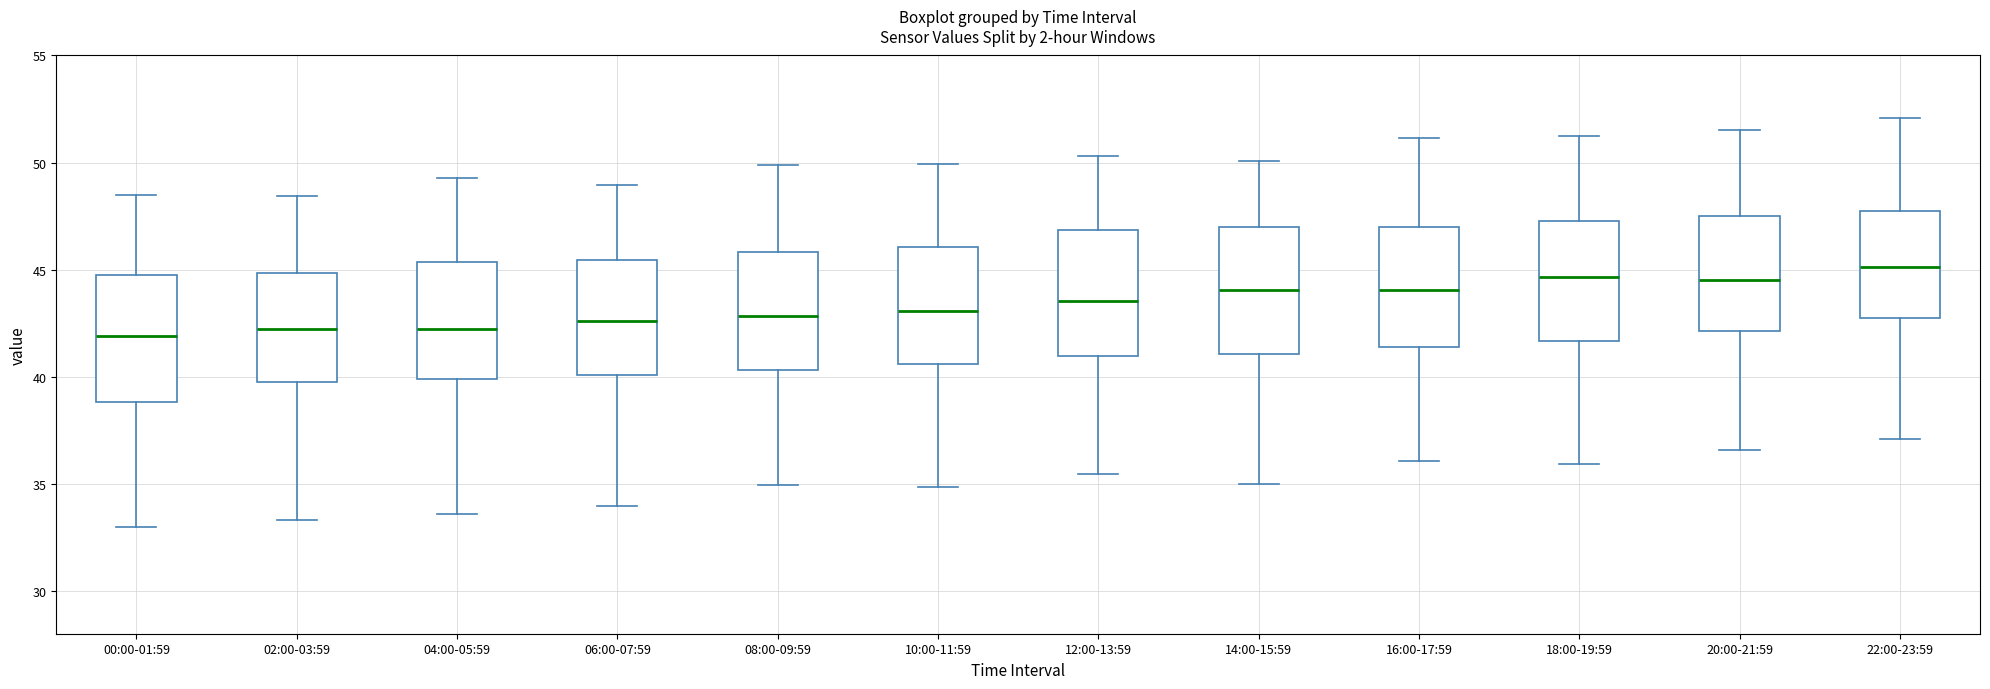

Reading left to right, read every box against the y-axis: the position of its median line, the range the box covers, and the ends of its whiskers. The values are not printed on the chart, so give them approximately, as read against the axis.

00:00-01:59: median 42.0, box 39.0 to 45.0, whiskers 33.0 to 48.5
02:00-03:59: median 42.0, box 40.0 to 45.0, whiskers 33.5 to 48.5
04:00-05:59: median 42.0, box 40.0 to 45.5, whiskers 33.5 to 49.5
06:00-07:59: median 42.5, box 40.0 to 45.5, whiskers 34.0 to 49.0
08:00-09:59: median 43.0, box 40.5 to 46.0, whiskers 35.0 to 50.0
10:00-11:59: median 43.0, box 40.5 to 46.0, whiskers 35.0 to 50.0
12:00-13:59: median 43.5, box 41.0 to 47.0, whiskers 35.5 to 50.5
14:00-15:59: median 44.0, box 41.0 to 47.0, whiskers 35.0 to 50.0
16:00-17:59: median 44.0, box 41.5 to 47.0, whiskers 36.0 to 51.0
18:00-19:59: median 44.5, box 41.5 to 47.5, whiskers 36.0 to 51.5
20:00-21:59: median 44.5, box 42.0 to 47.5, whiskers 36.5 to 51.5
22:00-23:59: median 45.0, box 42.5 to 47.5, whiskers 37.0 to 52.0